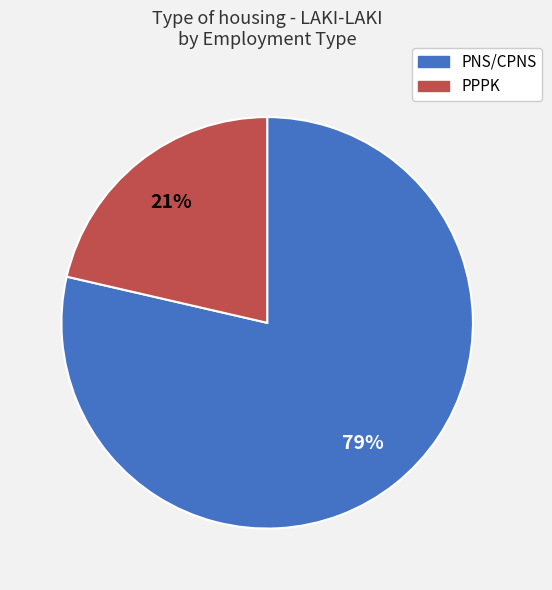

Which category has the biggest portion of the pie?

PNS/CPNS